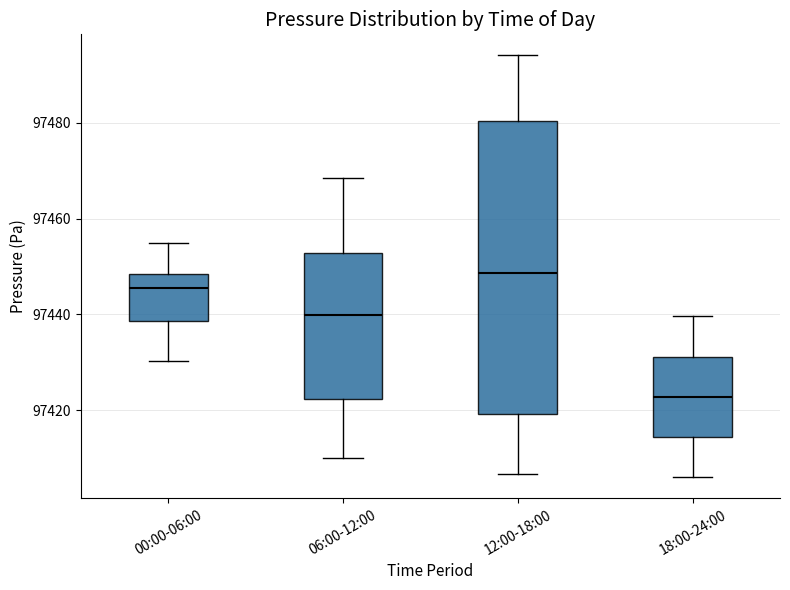

Comparing the boxes themselves (not the whiskers), which one is the tallest?

12:00-18:00